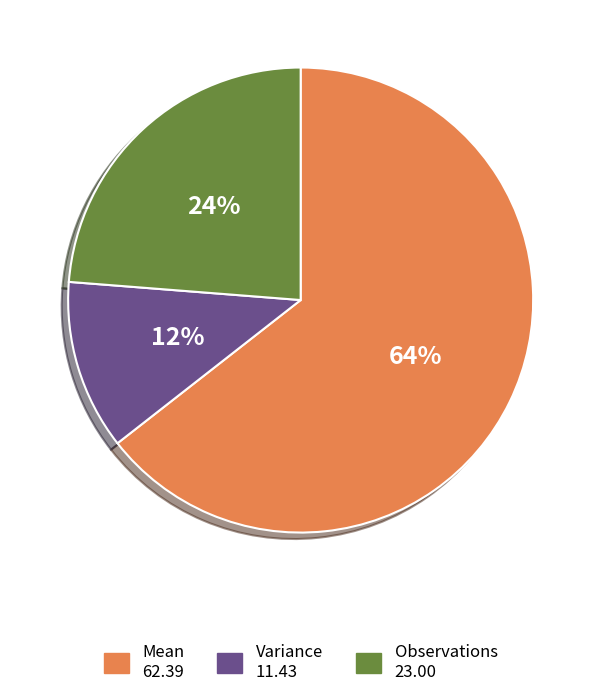

Which category has the smallest portion of the pie?

Variance